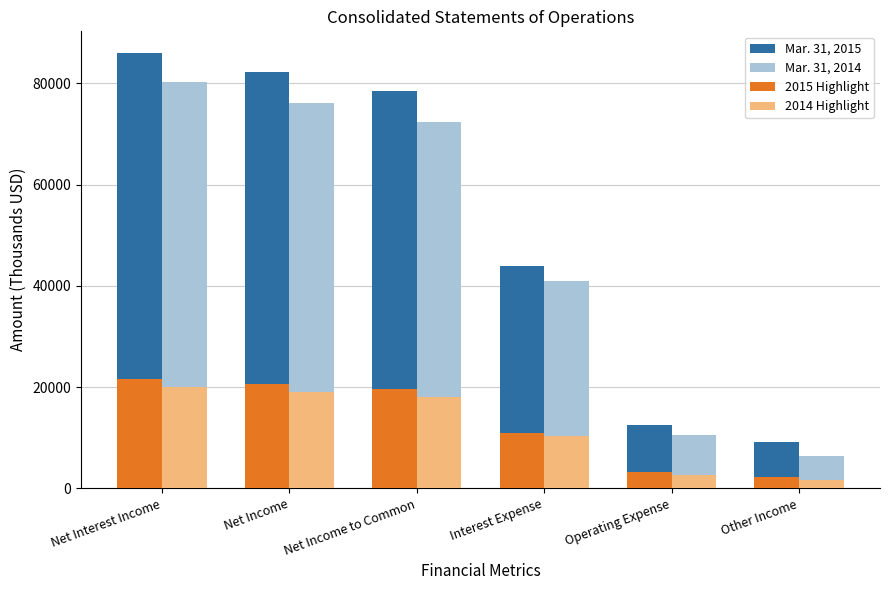

At which label does 2015 Highlight first exceed 19605?

Net Interest Income